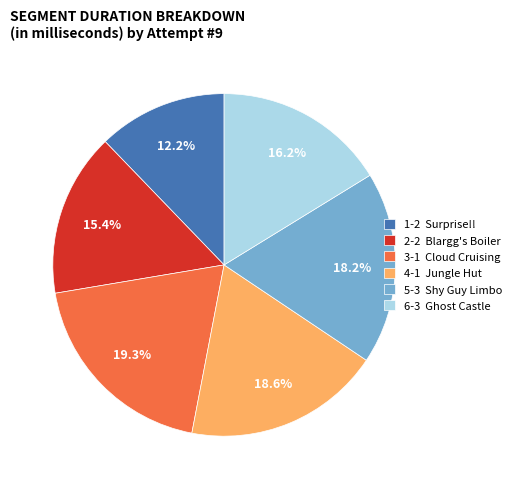

What is the total percentage of 6-3 Ghost Castle and 5-3 Shy Guy Limbo?

34.4%